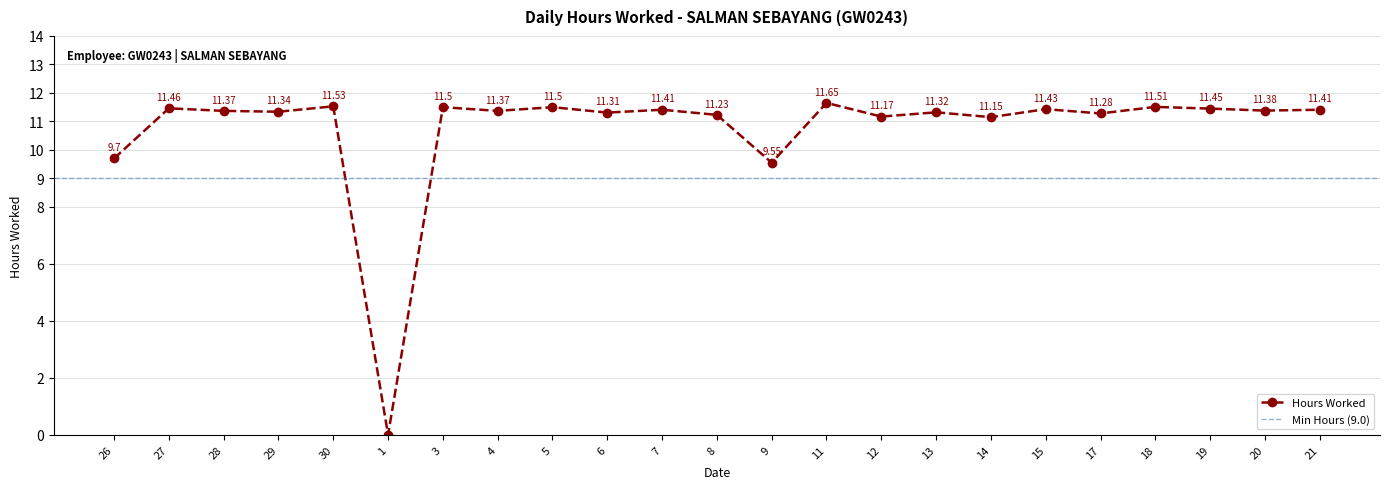

Does the chart display data point markers on the line(s)?

Yes